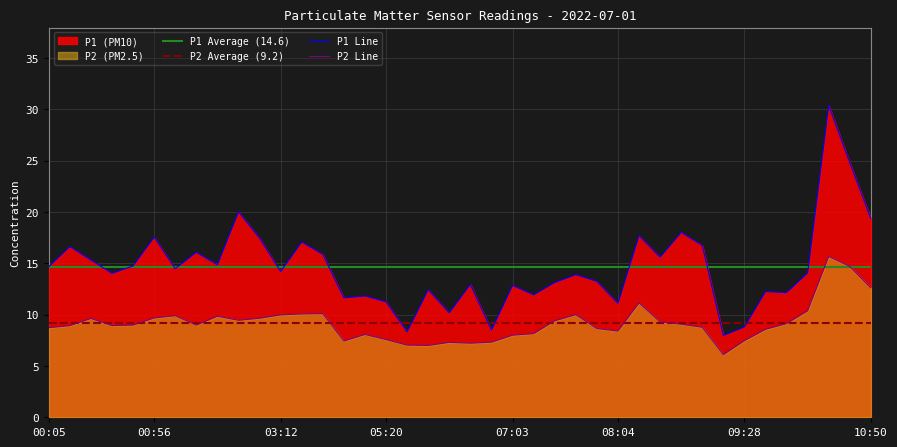

Does the chart have visible grid lines?

Yes